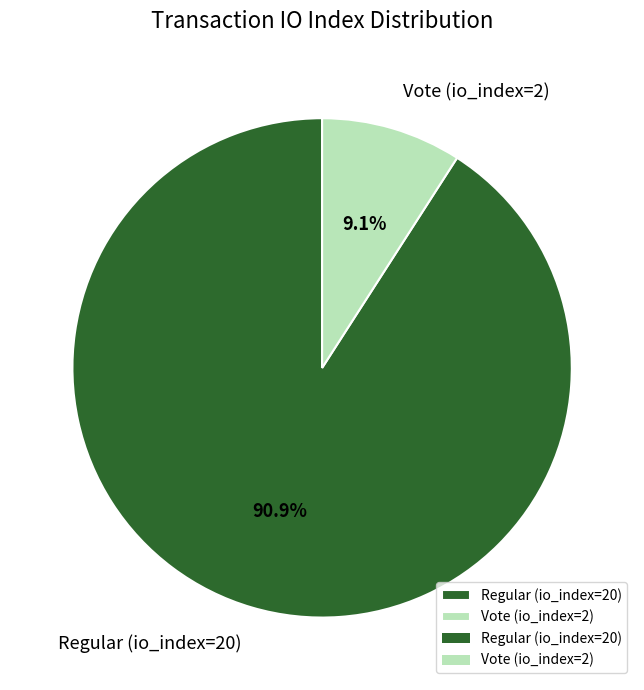

Rank the categories by value from lowest to highest.

Vote (io_index=2), Regular (io_index=20)